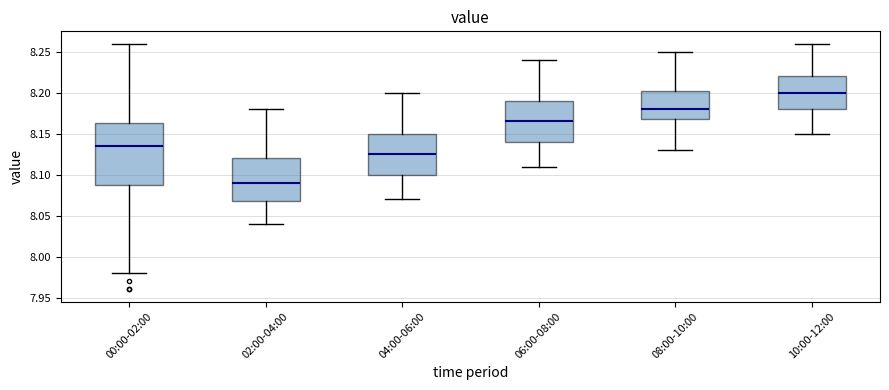

Reading left to right, read every box against the y-axis: the position of its median line, the range the box covers, and the ends of its whiskers. The values are not printed on the chart, so give them approximately, as read against the axis.

00:00-02:00: median 8.135, box 8.090 to 8.165, whiskers 7.980 to 8.260
02:00-04:00: median 8.090, box 8.070 to 8.120, whiskers 8.040 to 8.180
04:00-06:00: median 8.125, box 8.100 to 8.150, whiskers 8.070 to 8.200
06:00-08:00: median 8.165, box 8.140 to 8.190, whiskers 8.110 to 8.240
08:00-10:00: median 8.180, box 8.170 to 8.205, whiskers 8.130 to 8.250
10:00-12:00: median 8.200, box 8.180 to 8.220, whiskers 8.150 to 8.260